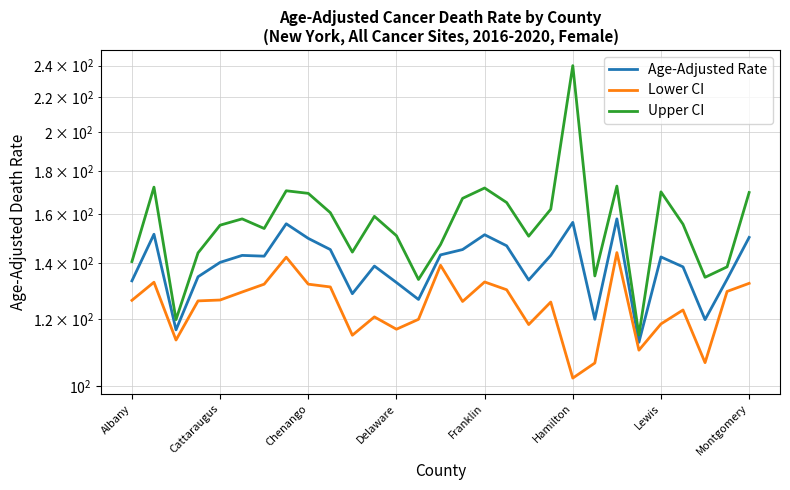

What is the sum of all Upper CI values?

4526.6